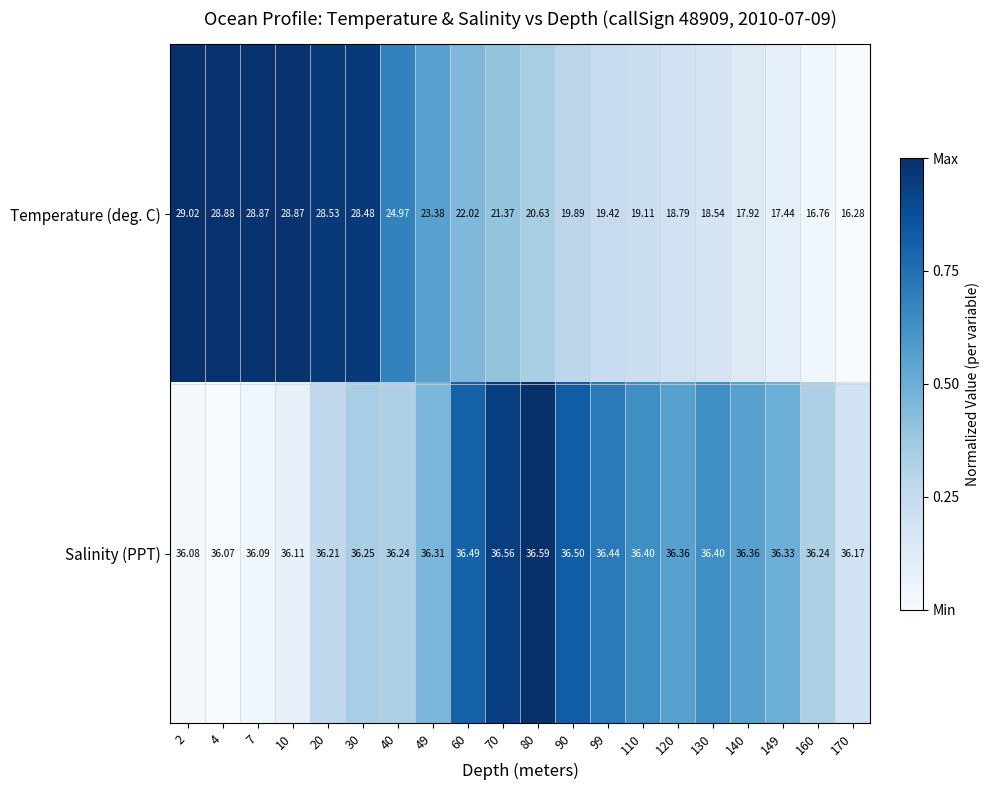

Rank the series by their maximum value, from lowest to highest.

Temperature (deg. C), Salinity (PPT)